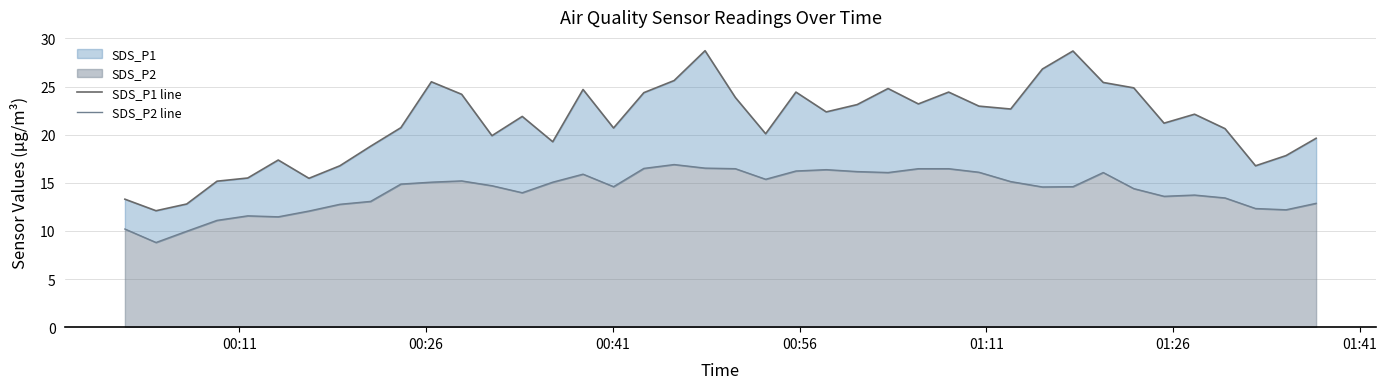

Which series has the largest range (max minus min)?

SDS_P1 line